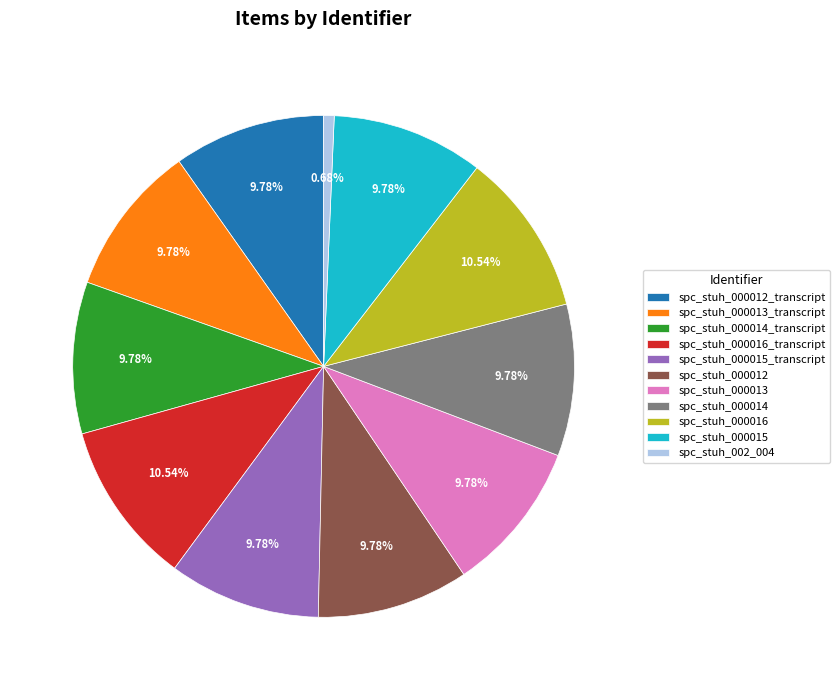

Is there any slice that represents more than half of the pie?

No